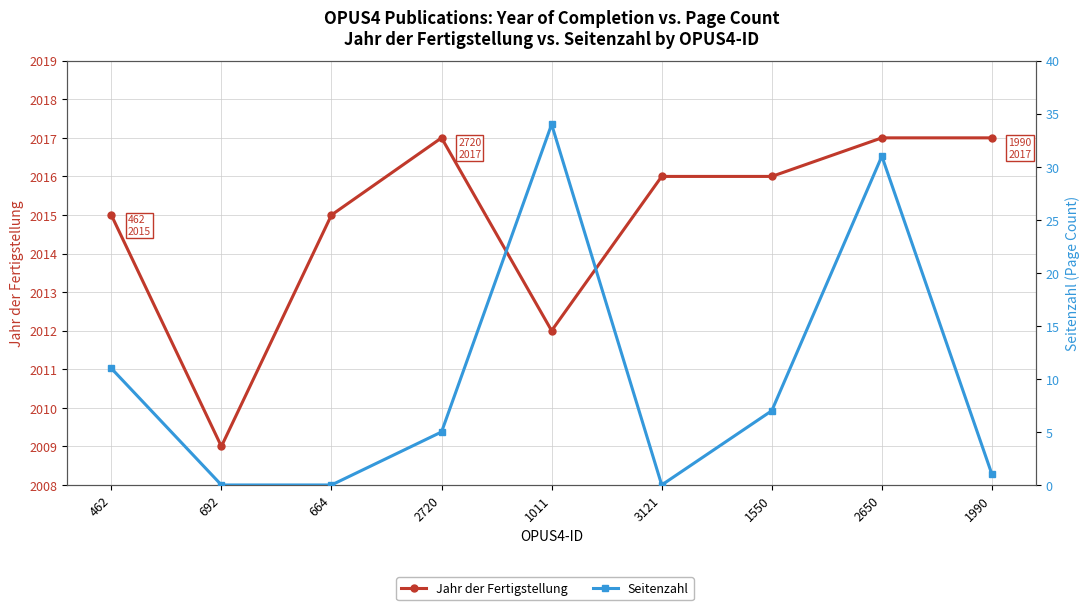

List the series in order of their peak value, lowest first.

Seitenzahl, Jahr der Fertigstellung